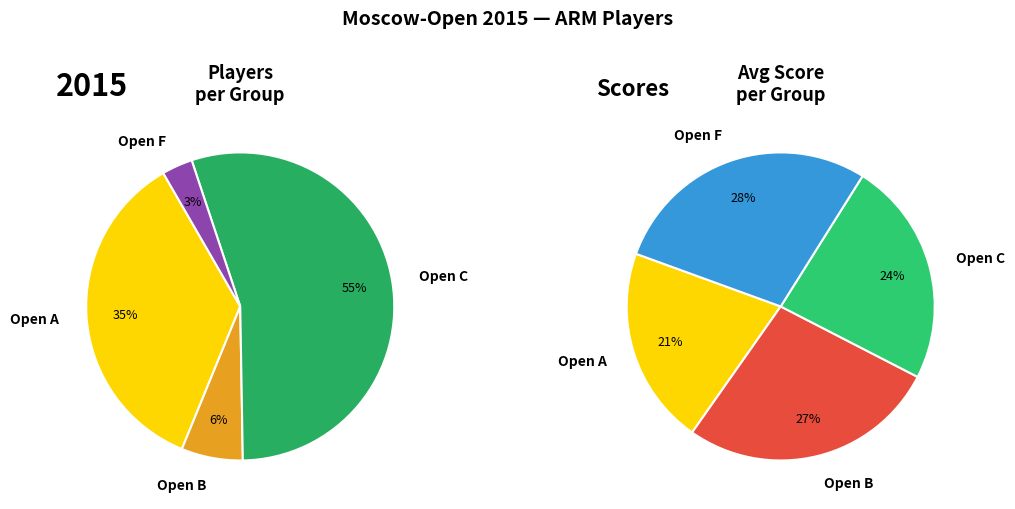

Count the number of slices in the pie.

4